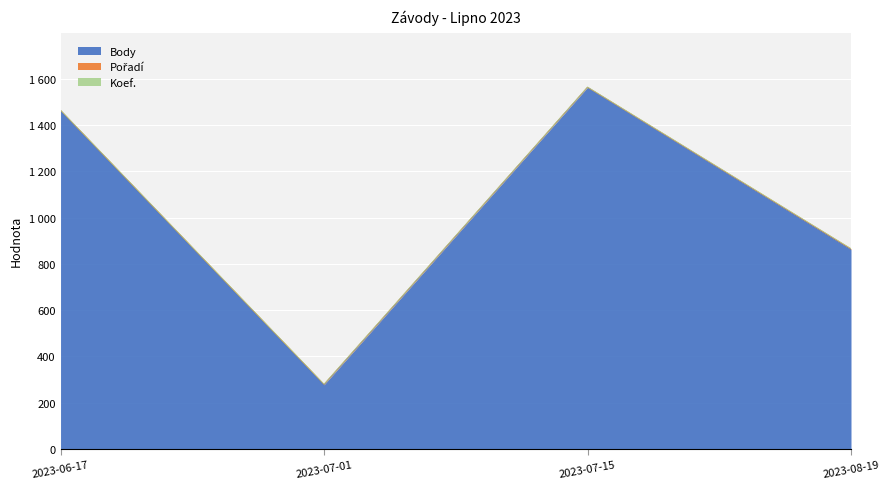

The value of Body at 2023-07-01 is 484. True or false?

False